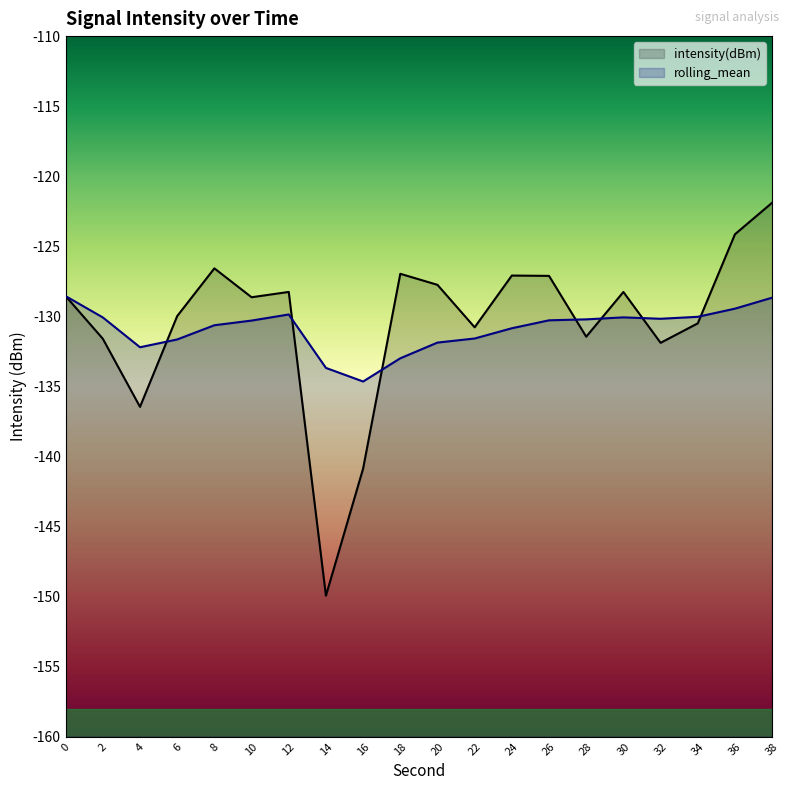

What is the difference between the rolling_mean values at 4 and 34?

2.2